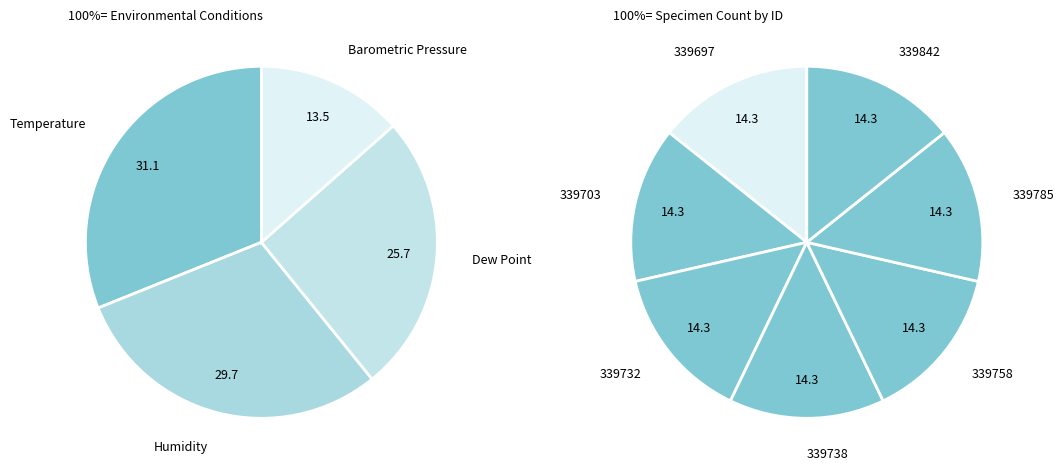

At 339697, list the series in order from largest to smallest.

Temperature, Humidity, Dew Point, Barometric Pressure